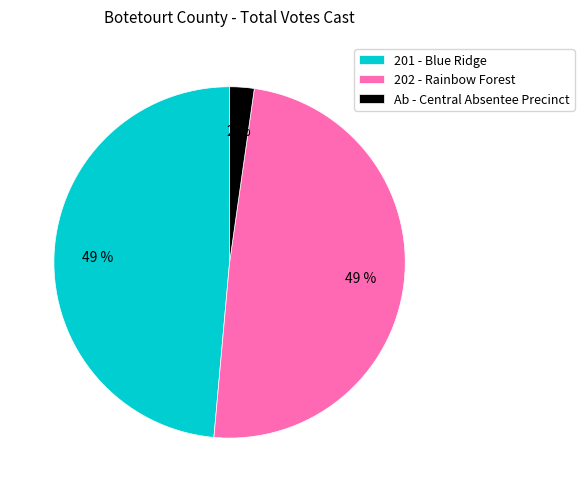

Does 202 - Rainbow Forest account for over 50% of the chart?

No